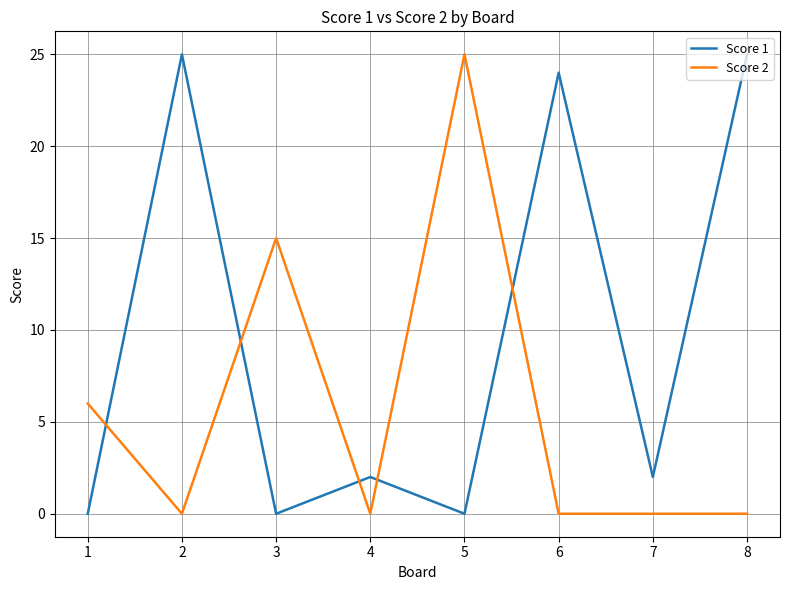

What is the sum of the Score 2 values at 2 and 5?

25